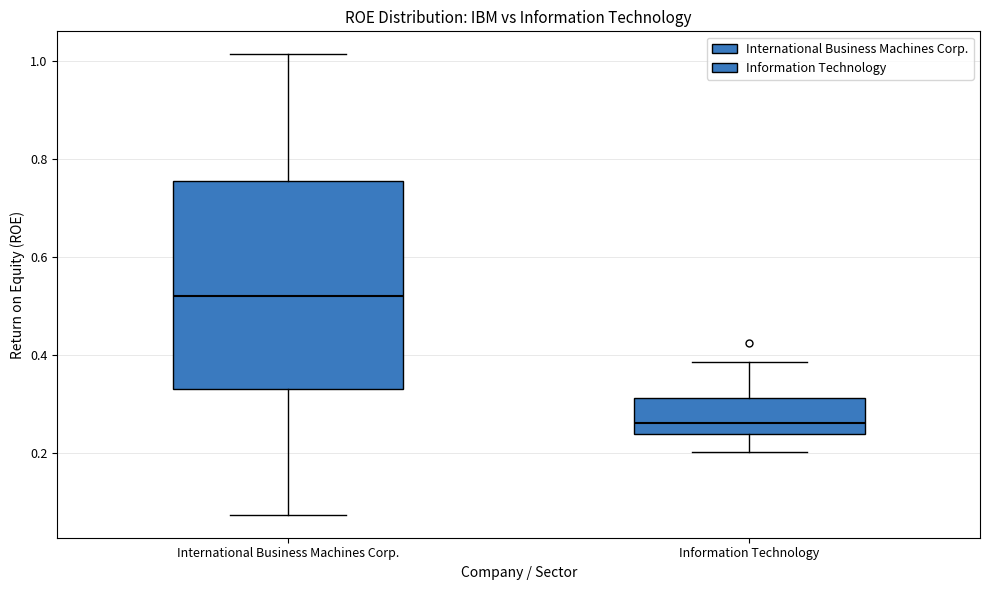

Where does the lower whisker of the box for Information Technology end on the y-axis? The values are not printed on the chart, so give them approximately, as read against the axis.

0.20